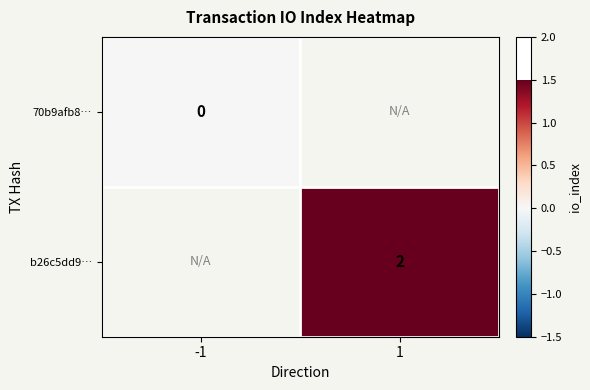

True or false: b26c5dd9… has a value of 0.7 at 1.

False